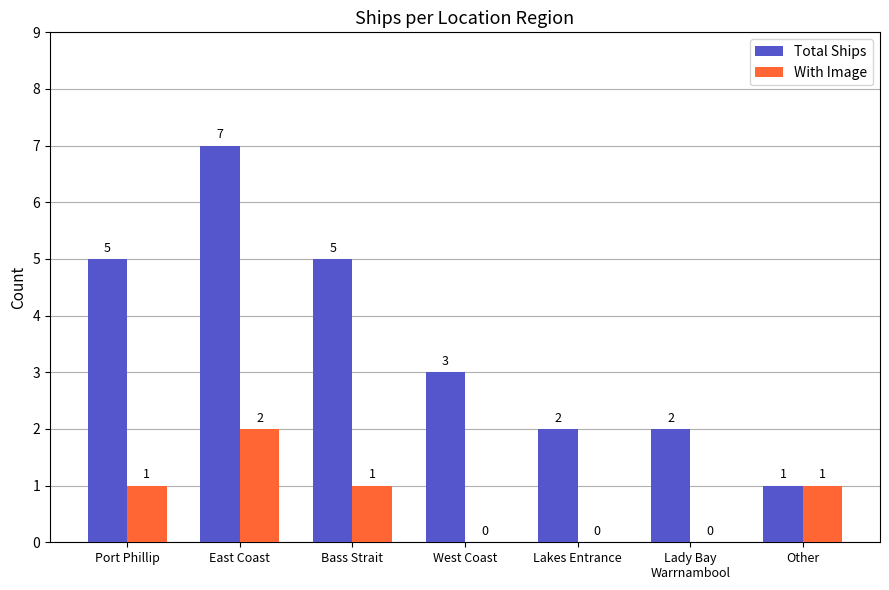

What is the average value of the Total Ships series?

4